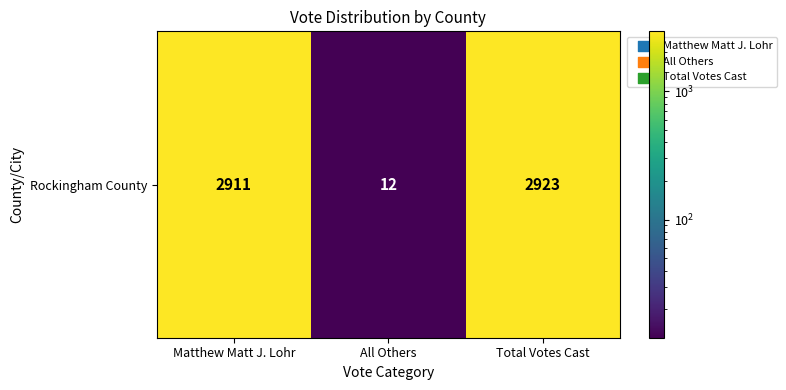

Rank the categories by value from highest to lowest.

Total Votes Cast, Matthew Matt J. Lohr, All Others